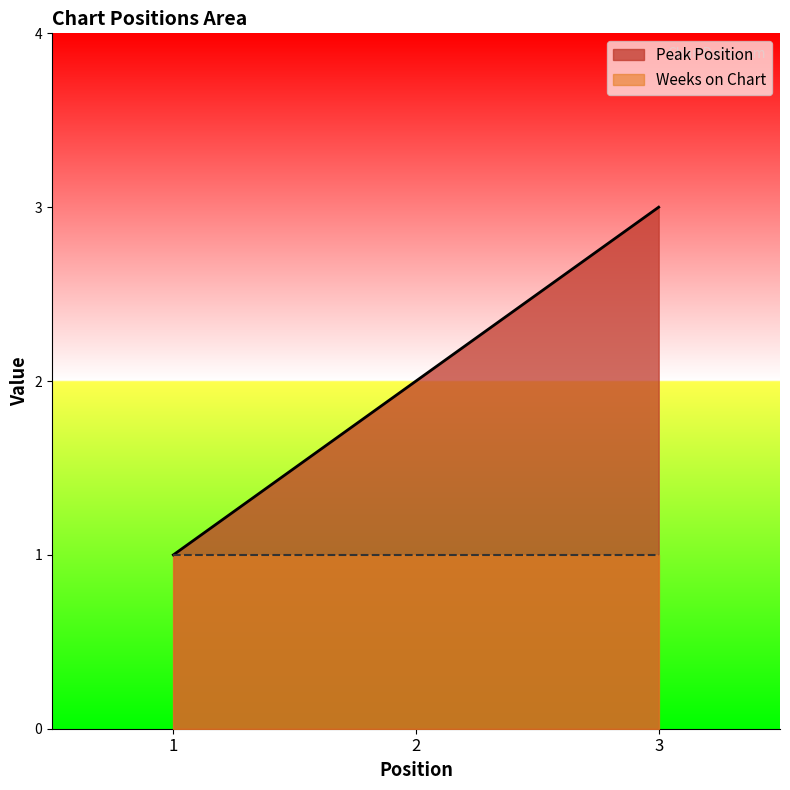

The value at 1 is 0. True or false?

False